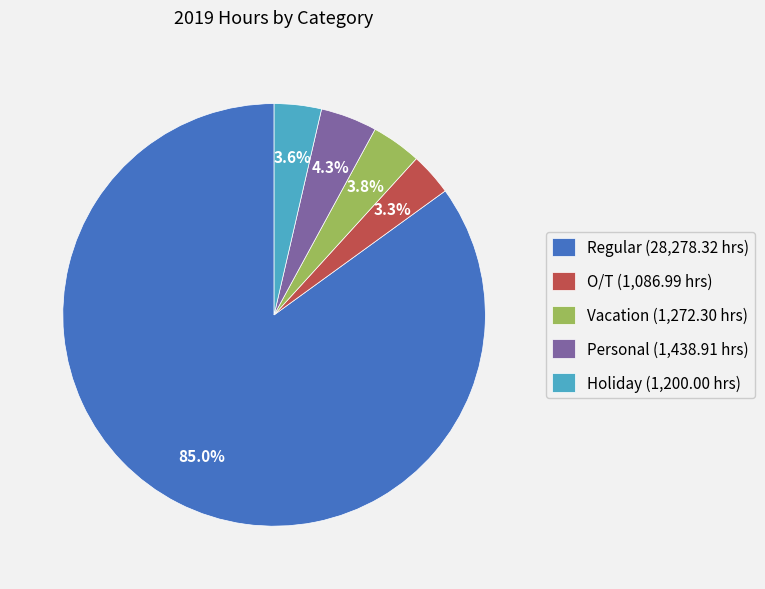

To the nearest percent, what is the average slice percentage?

20%